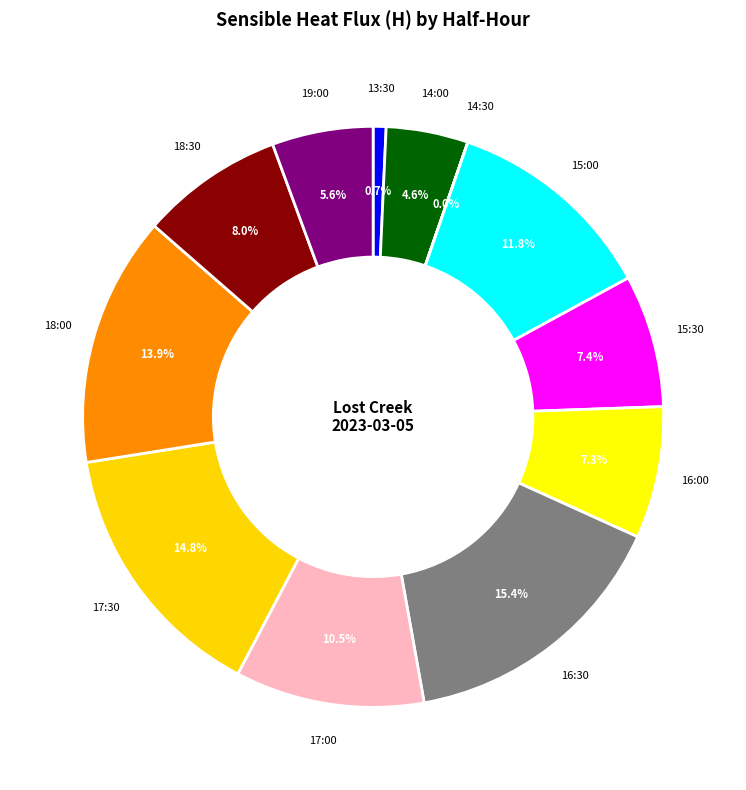

Which category has the biggest portion of the pie?

16:30